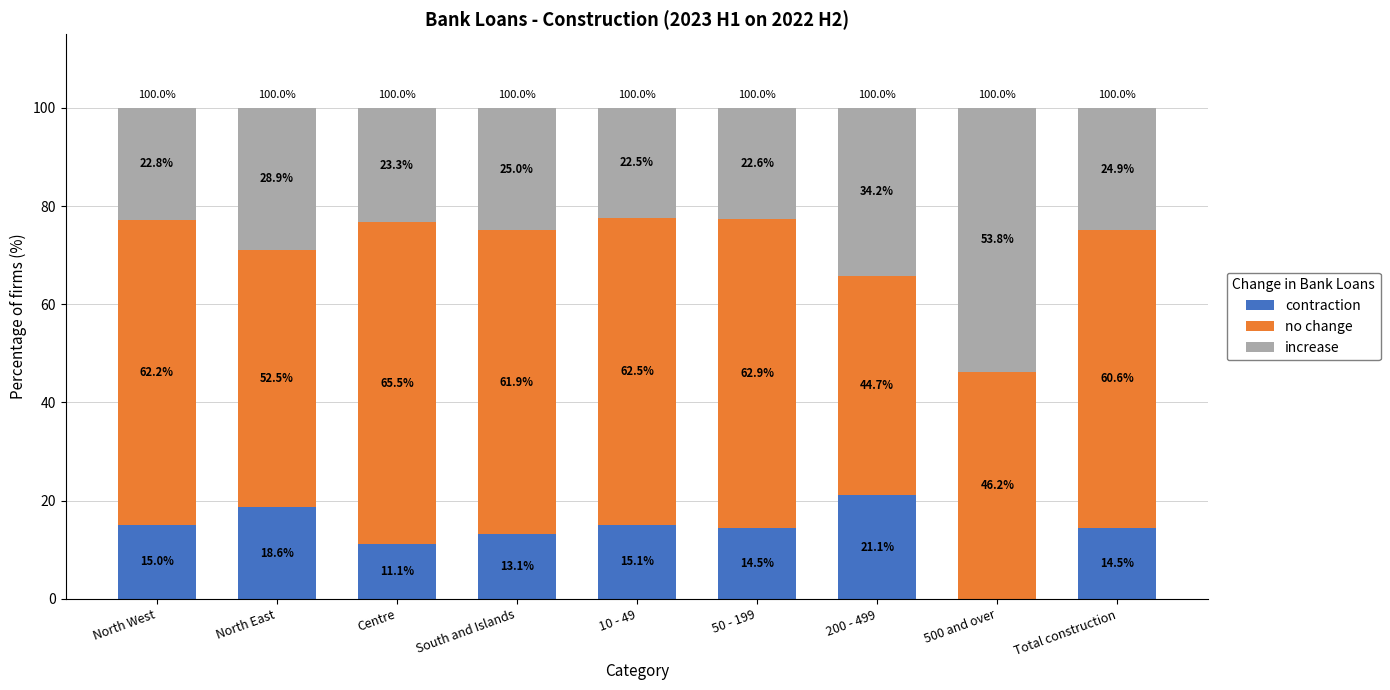

What is the highest value of the contraction series?

21.1